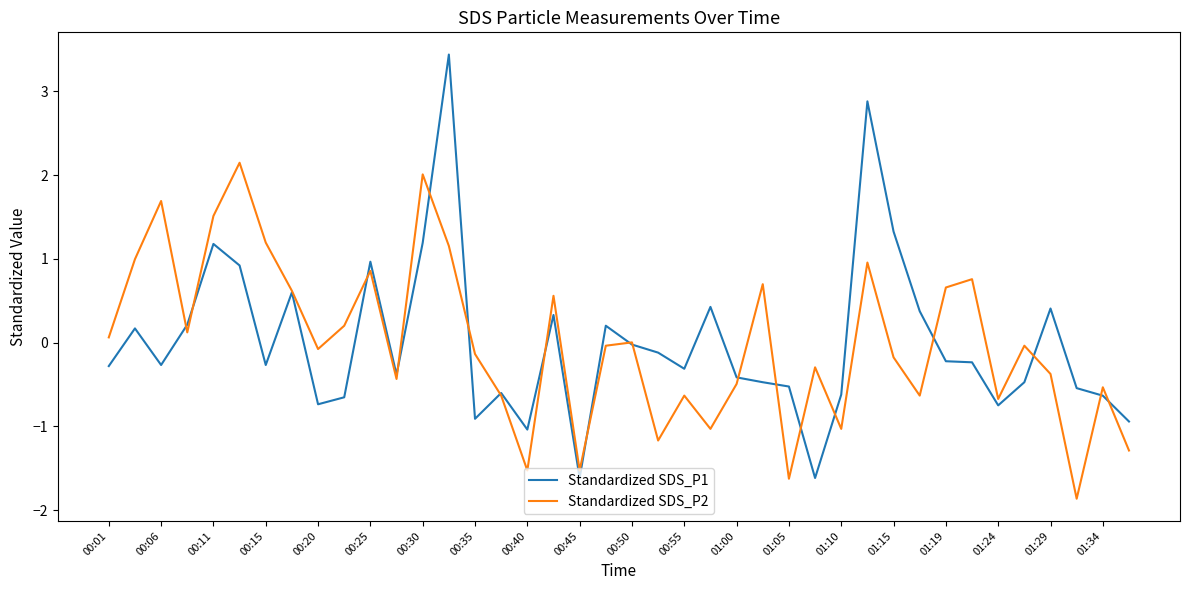

What is the minimum value shown in the chart?

-1.9